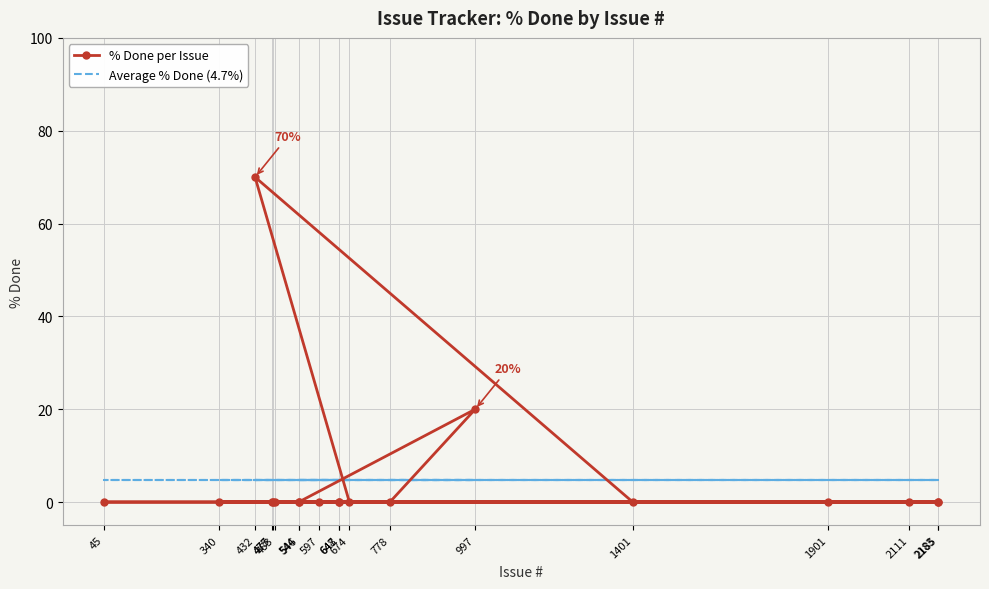

How many times do Average % Done (4.7%) and % Done per Issue cross each other?

4